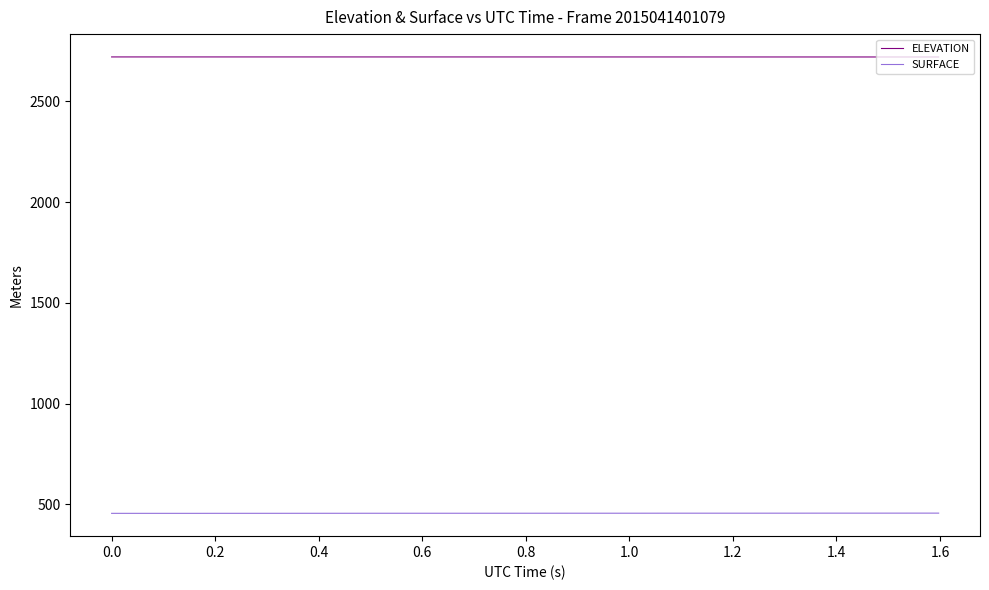

What is the maximum value for SURFACE?

456.5